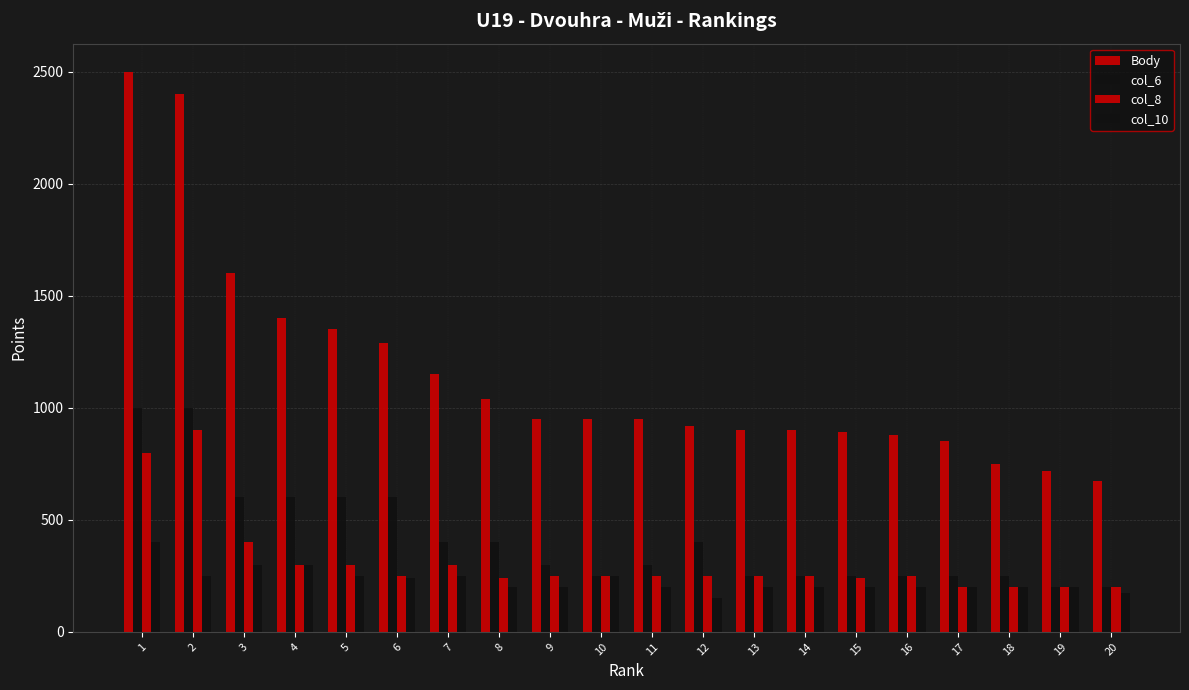

The value of col_8 at 17 is 200. True or false?

True